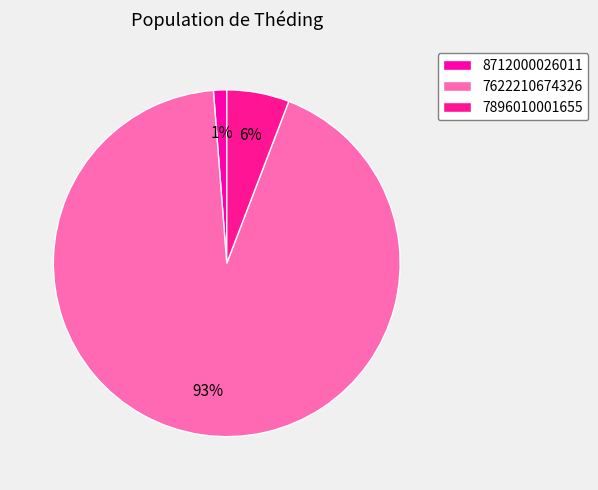

How many slices are in this pie chart?

3